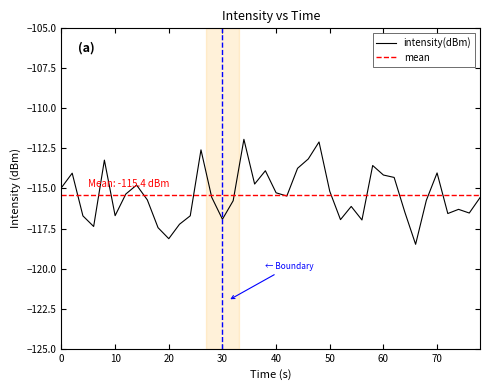

What is the maximum value for intensity(dBm)?

-111.9